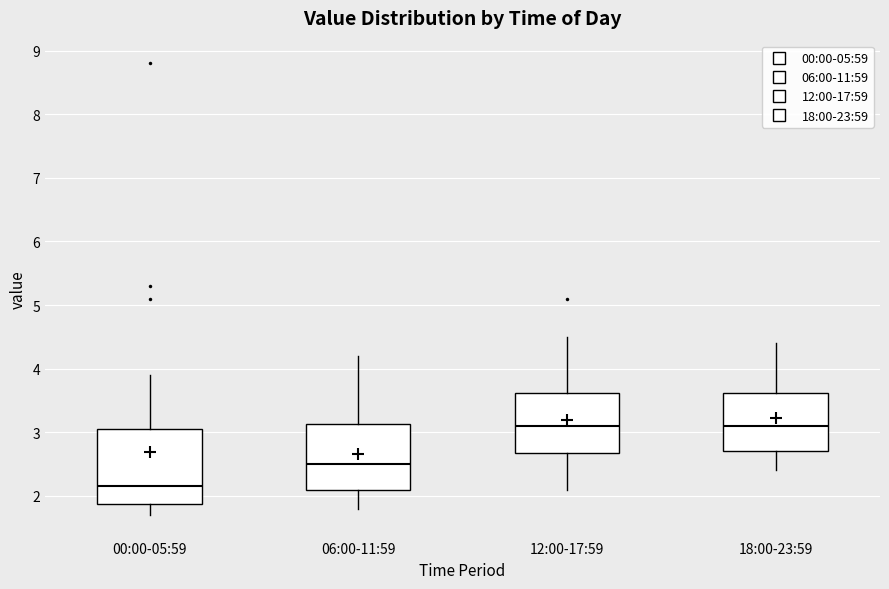

Where is the lower edge of the box for 18:00-23:59 on the y-axis? The values are not printed on the chart, so give them approximately, as read against the axis.

2.7